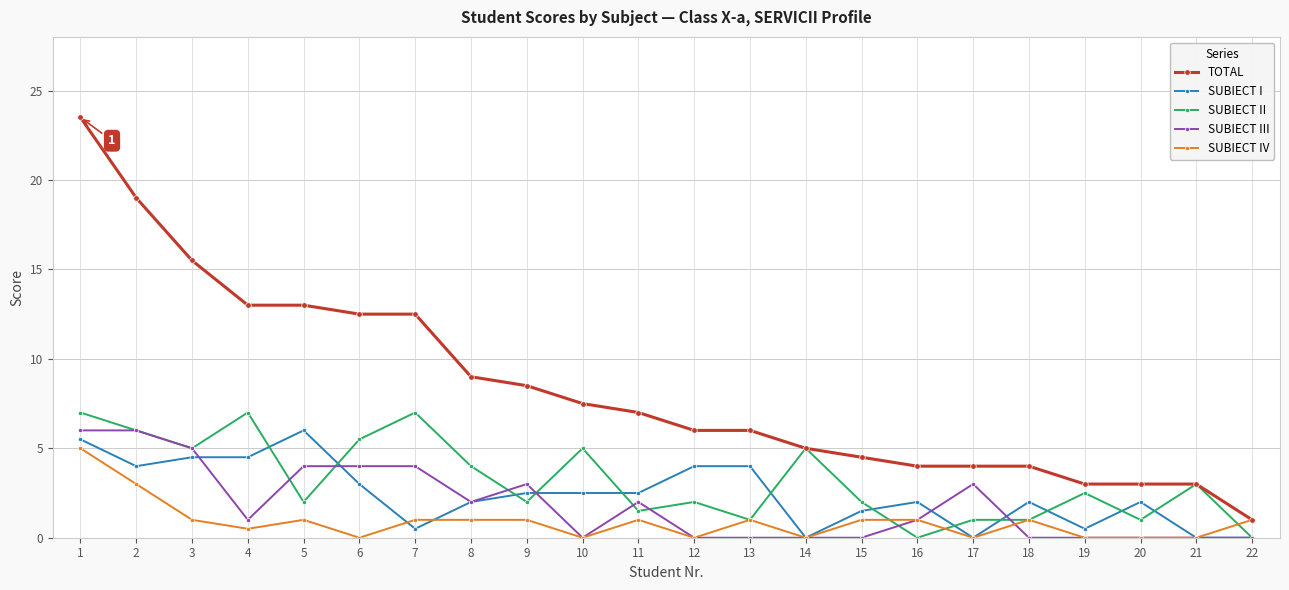

At which category does SUBIECT III reach its first local valley?

4